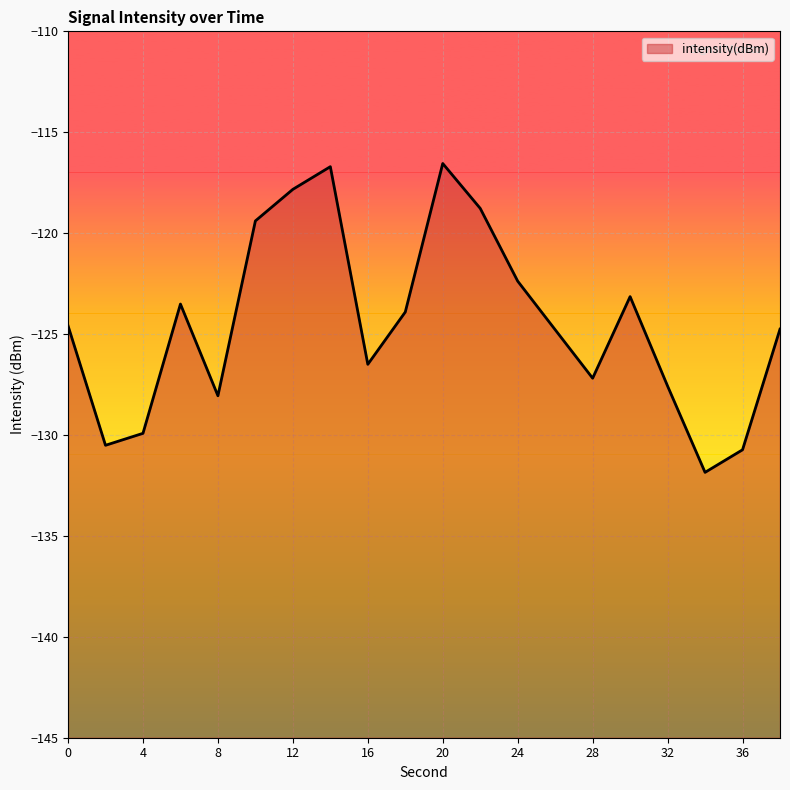

Reading left to right, transcribe all the data shown in this chart.

0=-124.6	2=-130.5	4=-129.9	6=-123.5	8=-128.1	10=-119.4	12=-117.8	14=-116.7	16=-126.5	18=-123.9	20=-116.5	22=-118.8	24=-122.4	26=-124.8	28=-127.2	30=-123.1	32=-127.6	34=-131.9	36=-130.7	38=-124.8